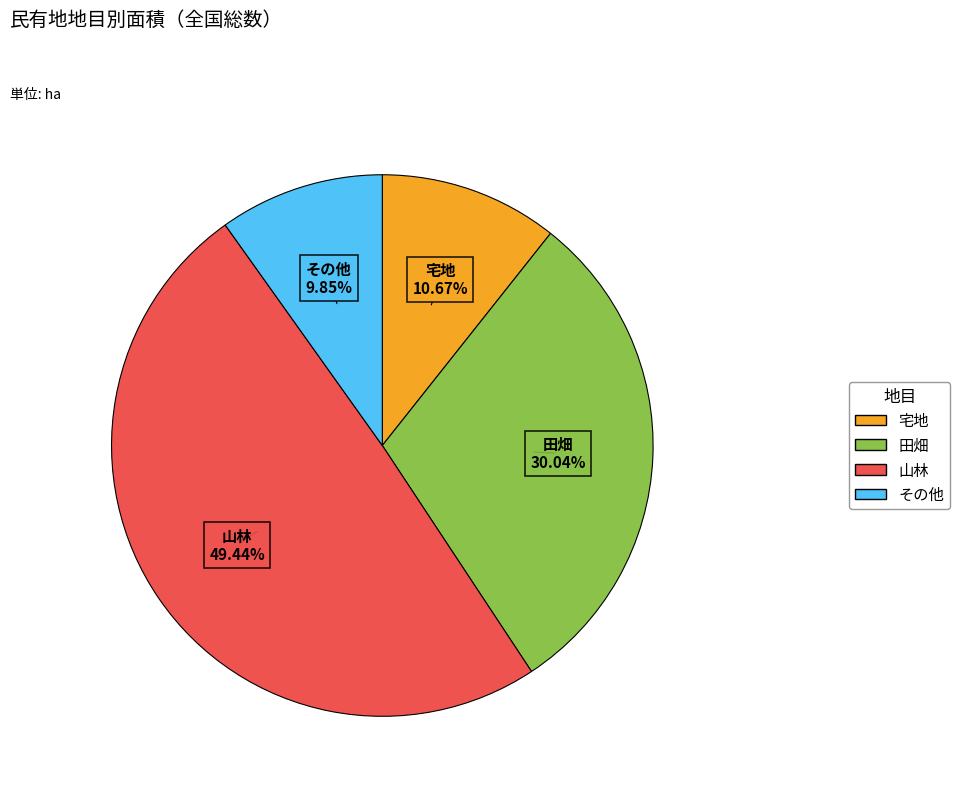

Does any single category account for the majority?

No